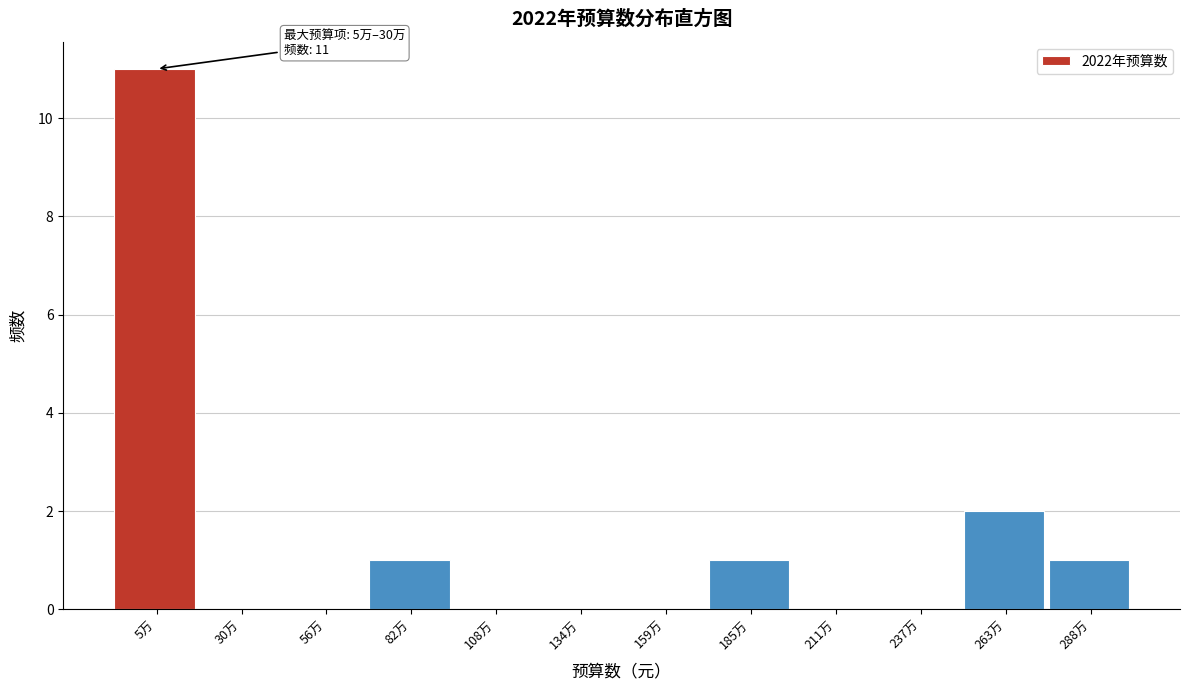

Reading right to left, what are all the values shown in this chart?

288万=1	263万=2	237万=0	211万=0	185万=1	159万=0	134万=0	108万=0	82万=1	56万=0	30万=0	5万=11